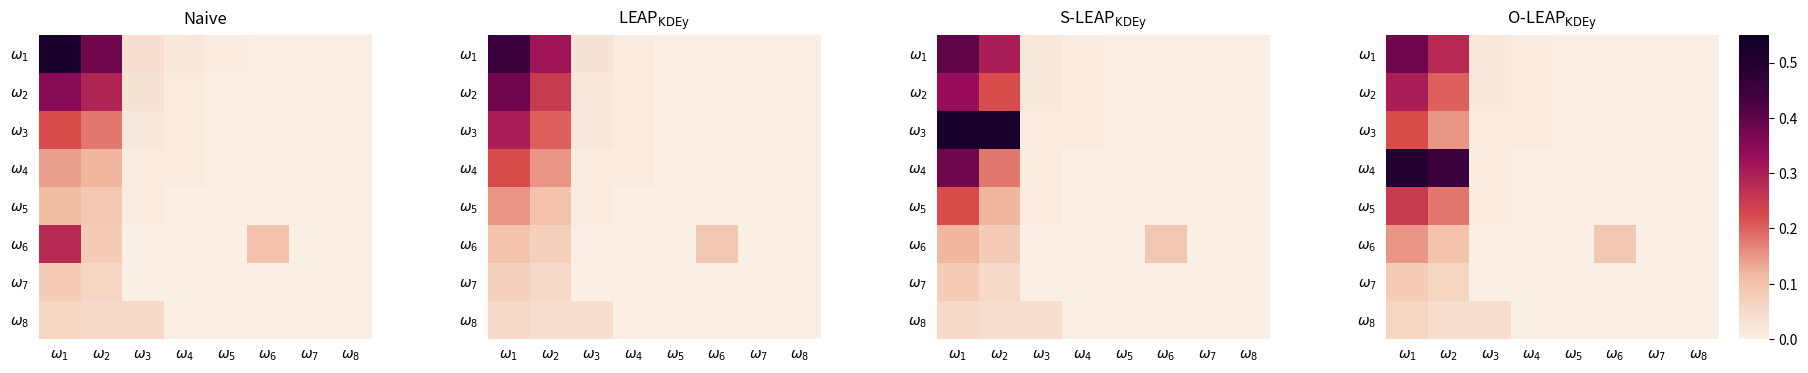

List the labels in order of $\omega_2$ value, smallest first.

$\omega_5$, $\omega_6$, $\omega_7$, $\omega_8$, $\omega_4$, $\omega_3$, $\omega_2$, $\omega_1$